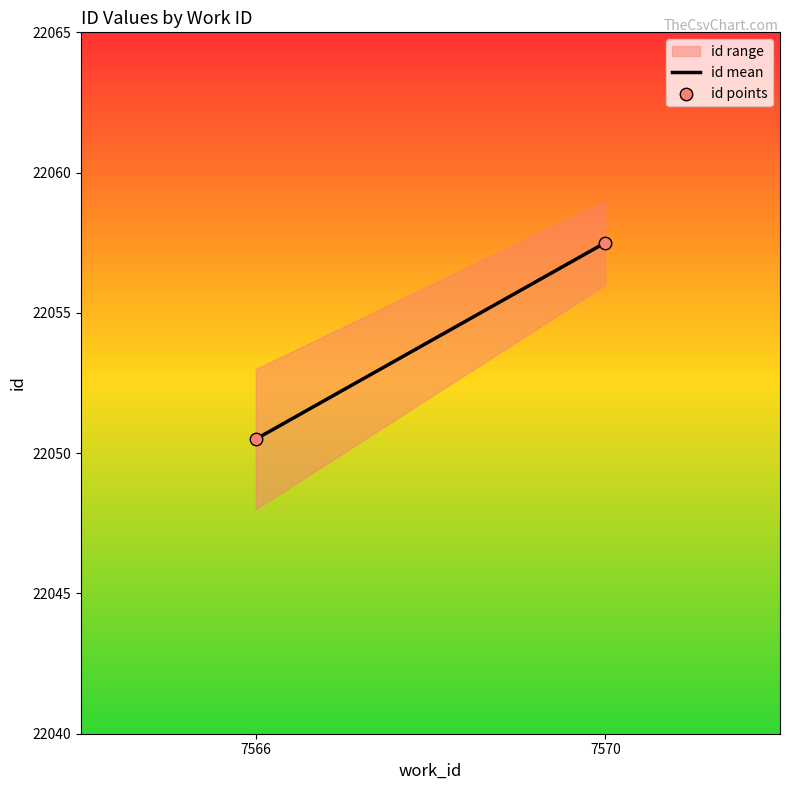

What is the average X value?

7568.0